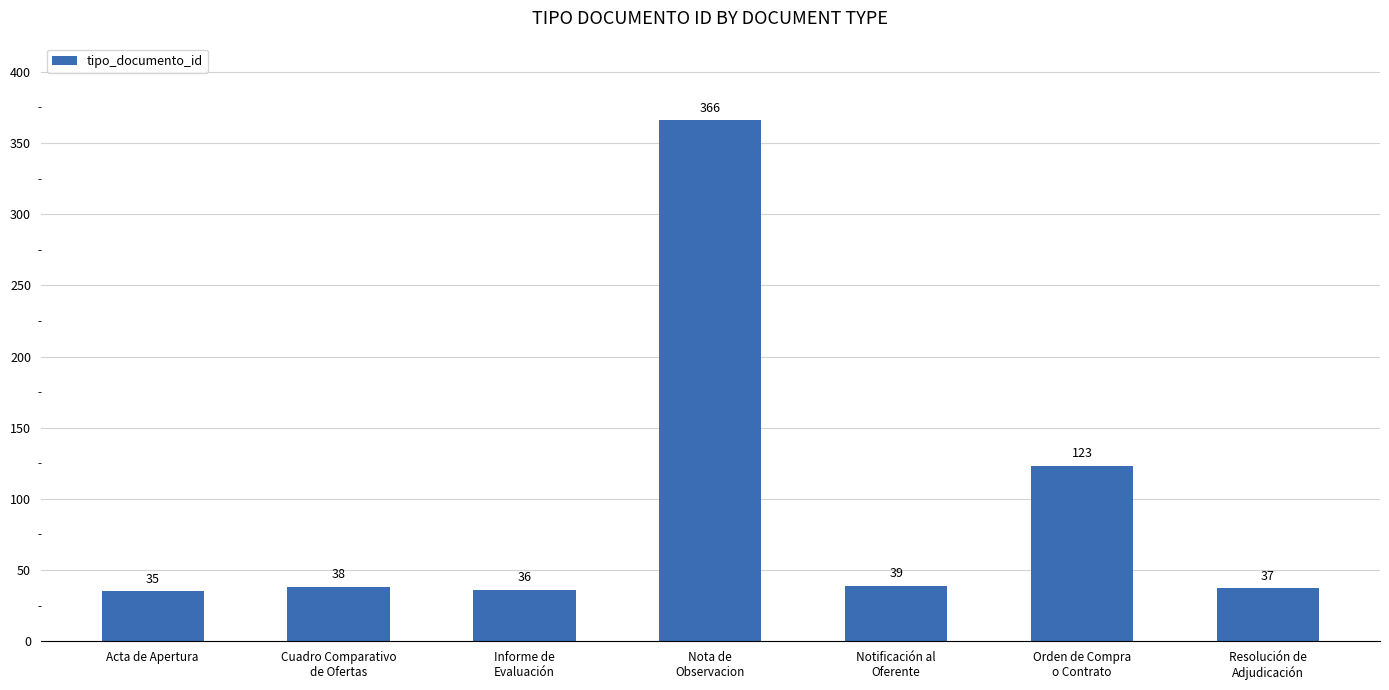

What is the average value?

96